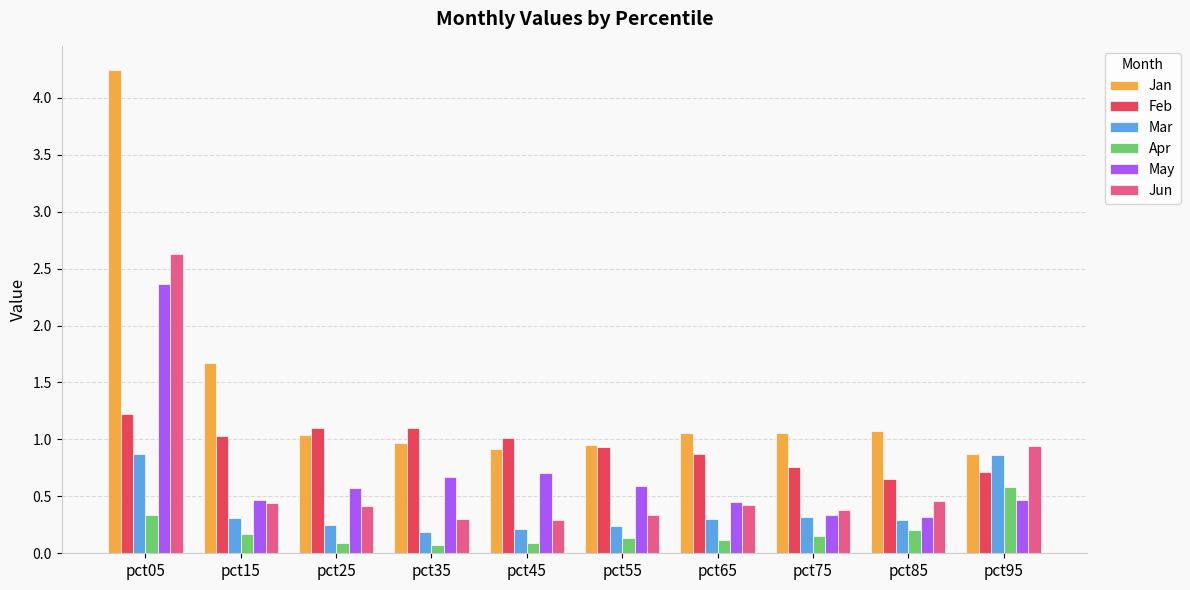

What is the sum of the Mar values at pct25 and pct65?

0.6